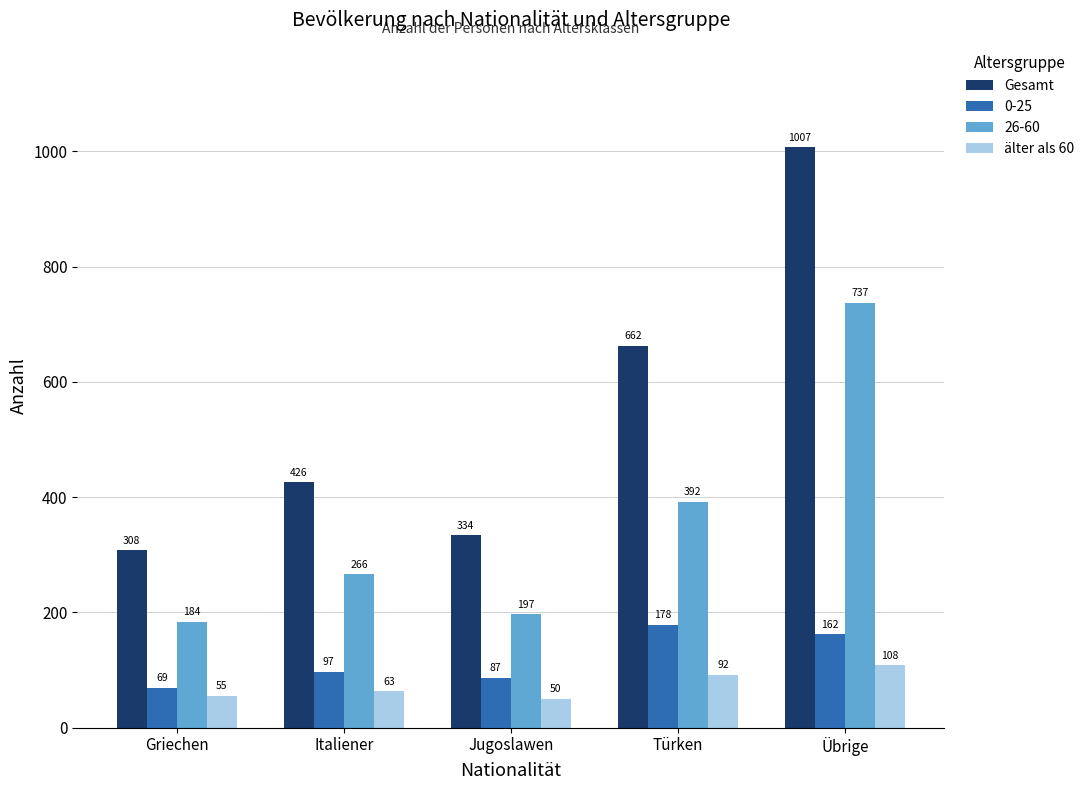

What value does the älter als 60 series have at Italiener?

63